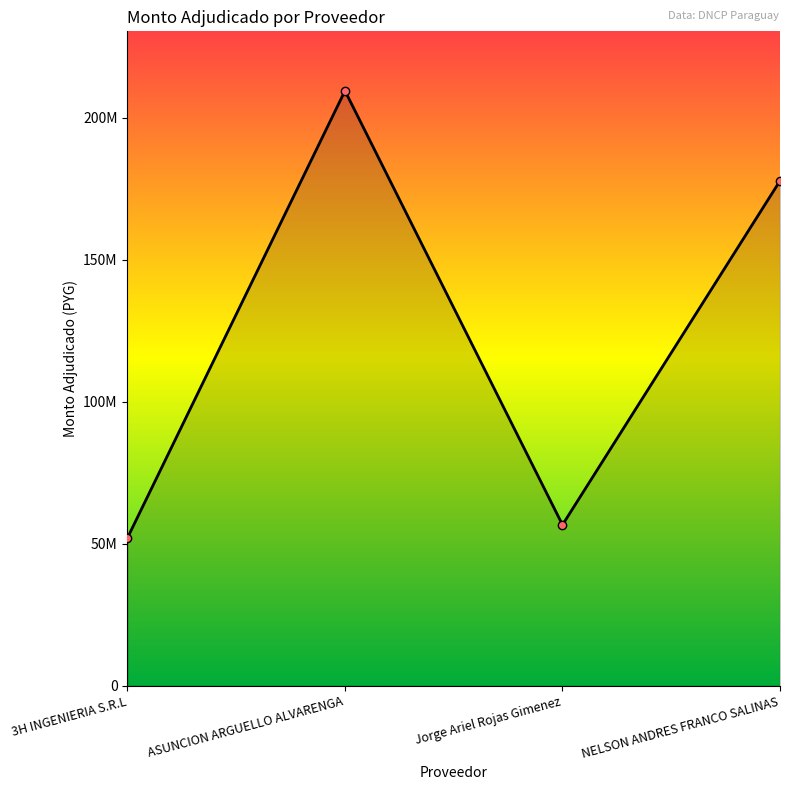

True or false: the data shows 52017582 at 3H INGENIERIA S.R.L.

True